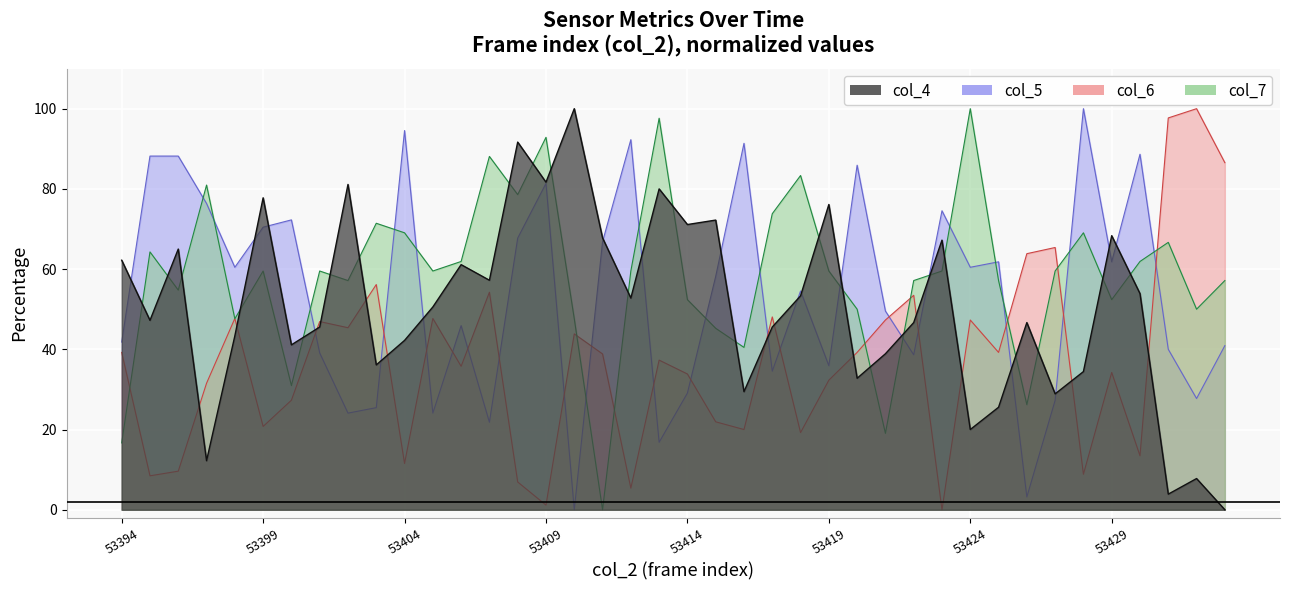

What is the value of the col_6 point at the 9th from the left?

45.4